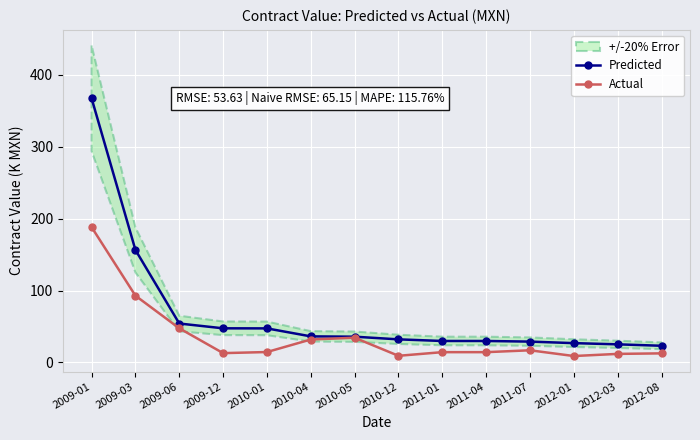

What position from the right is 2009-03?

13